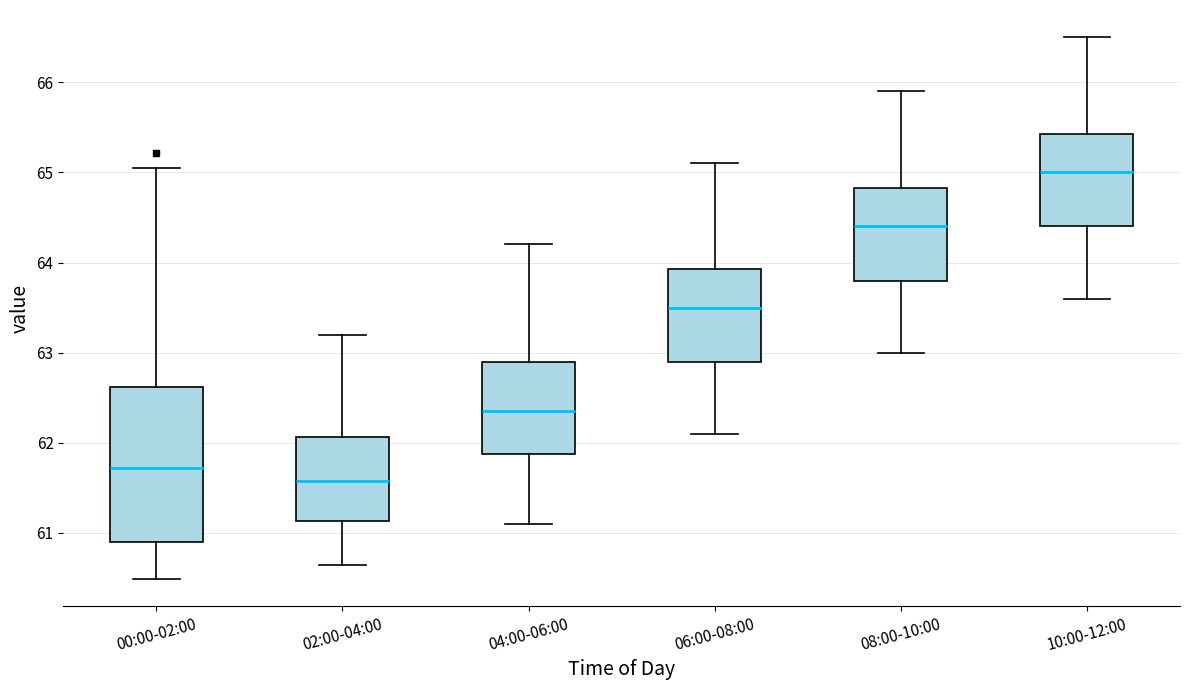

Where is the lower edge of the box for 06:00-08:00 on the y-axis? The values are not printed on the chart, so give them approximately, as read against the axis.

62.9